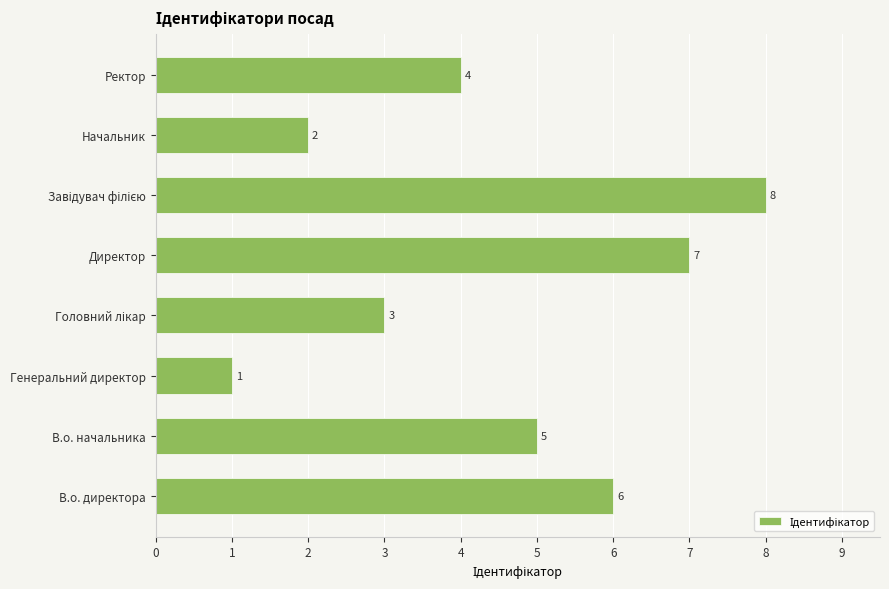

Approximately how many times larger is the value at Ректор compared to Директор?

0.6